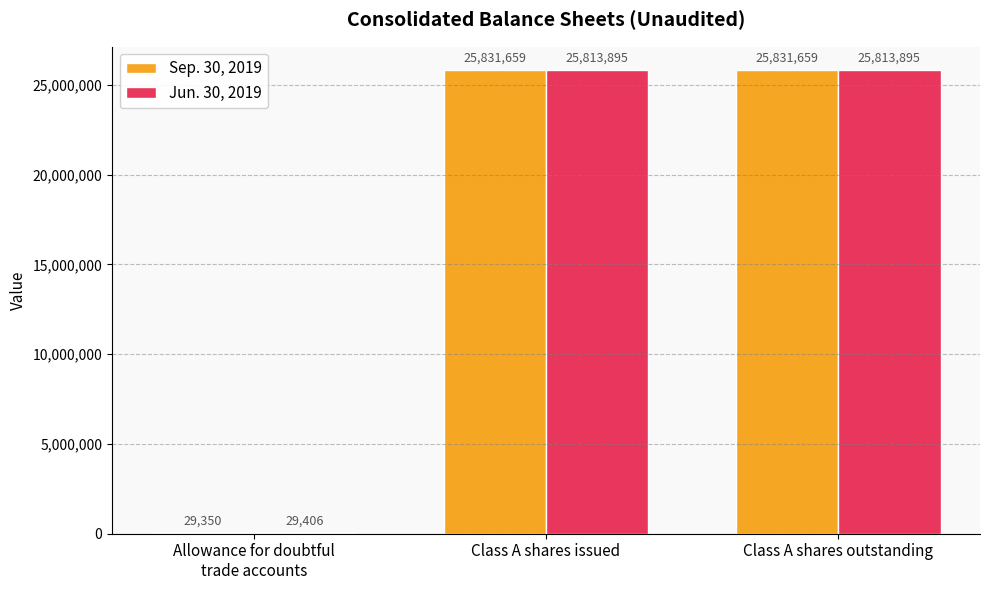

Is the value of Sep. 30, 2019 at Class A shares outstanding greater than the value of Jun. 30, 2019 at Class A shares outstanding?

Yes